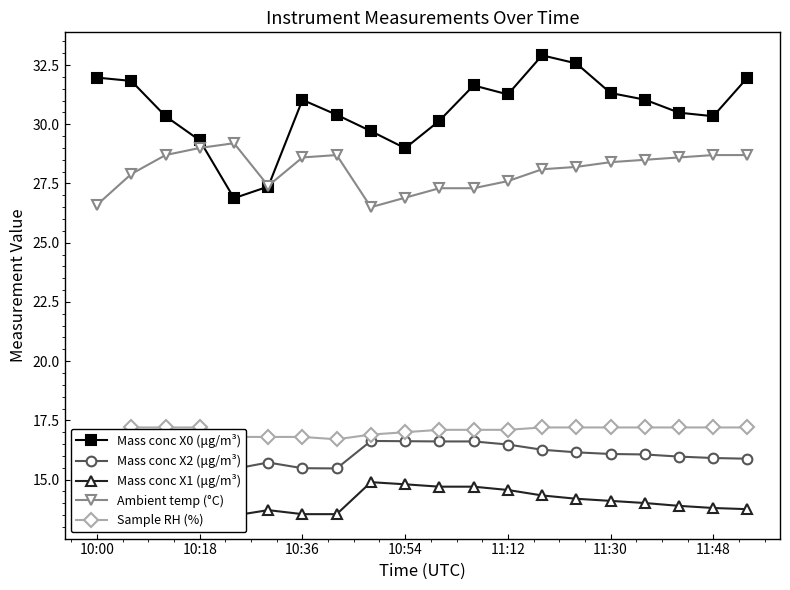

True or false: Mass conc X0 (μg/m³) has more than 0 points higher than both neighbors.

True